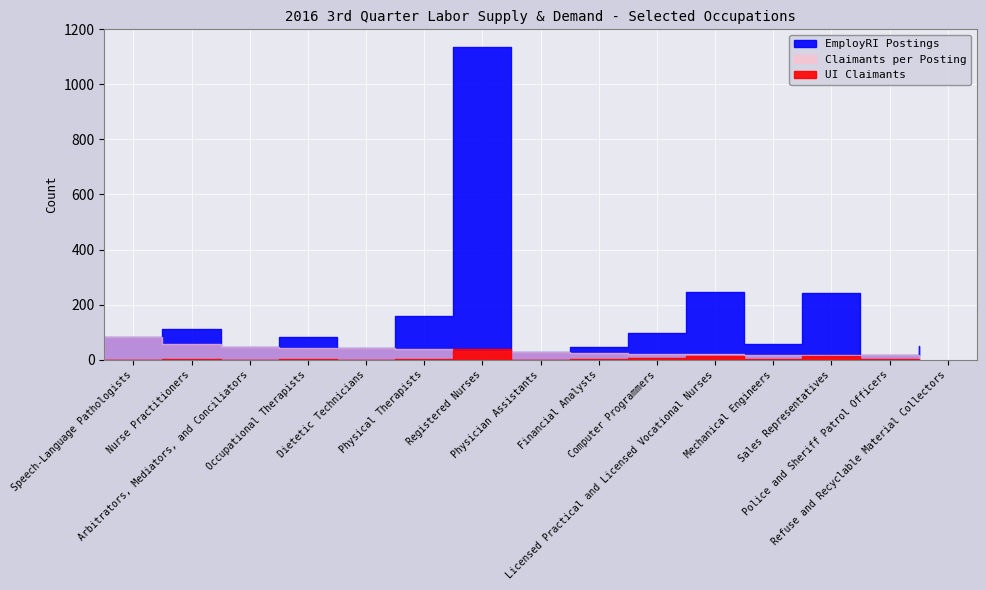

In EmployRI Postings, how many points are lower than both neighbors (excluding endpoints)?

5